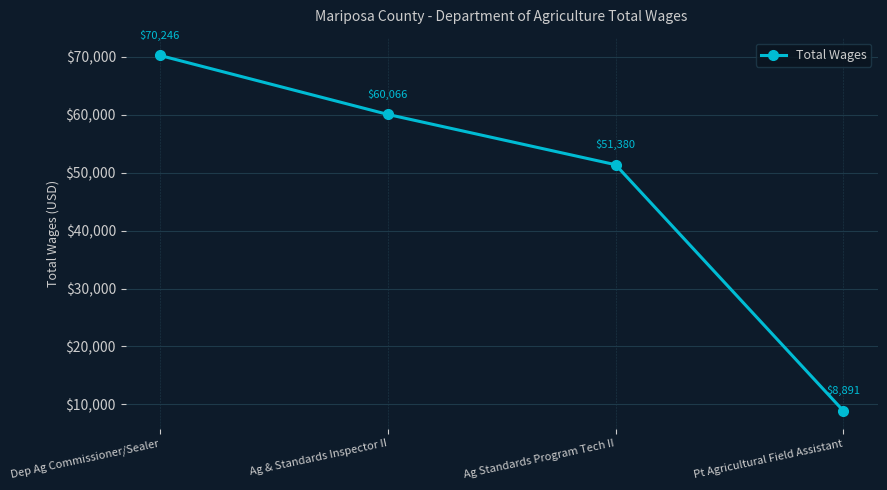

Count the number of categories in the chart.

4